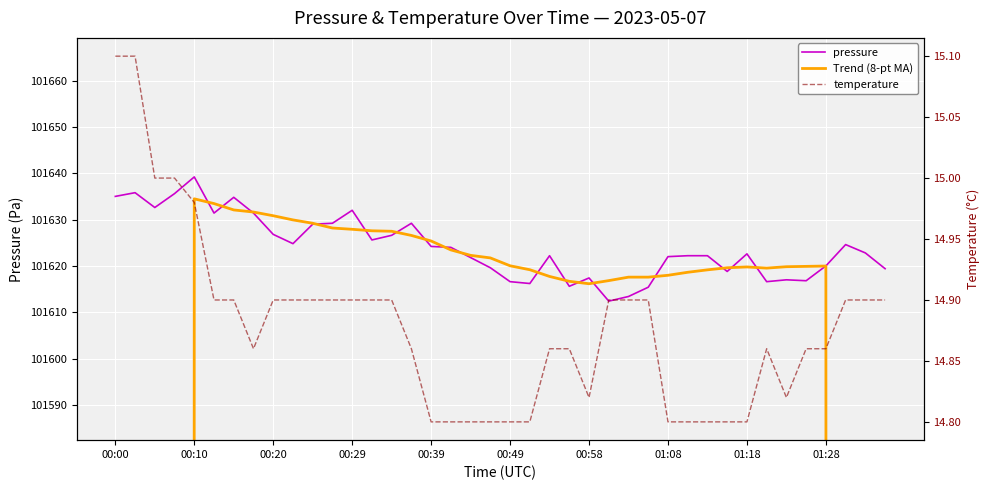

Count the number of categories in the chart.

40